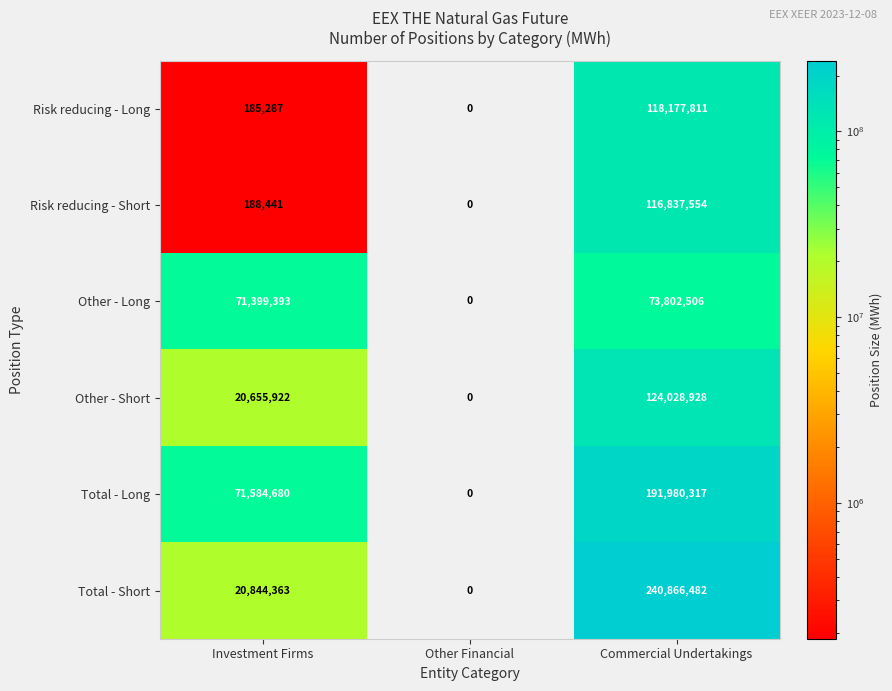

At Commercial Undertakings, list the series in order from smallest to largest.

Other - Long, Risk reducing - Short, Risk reducing - Long, Other - Short, Total - Long, Total - Short